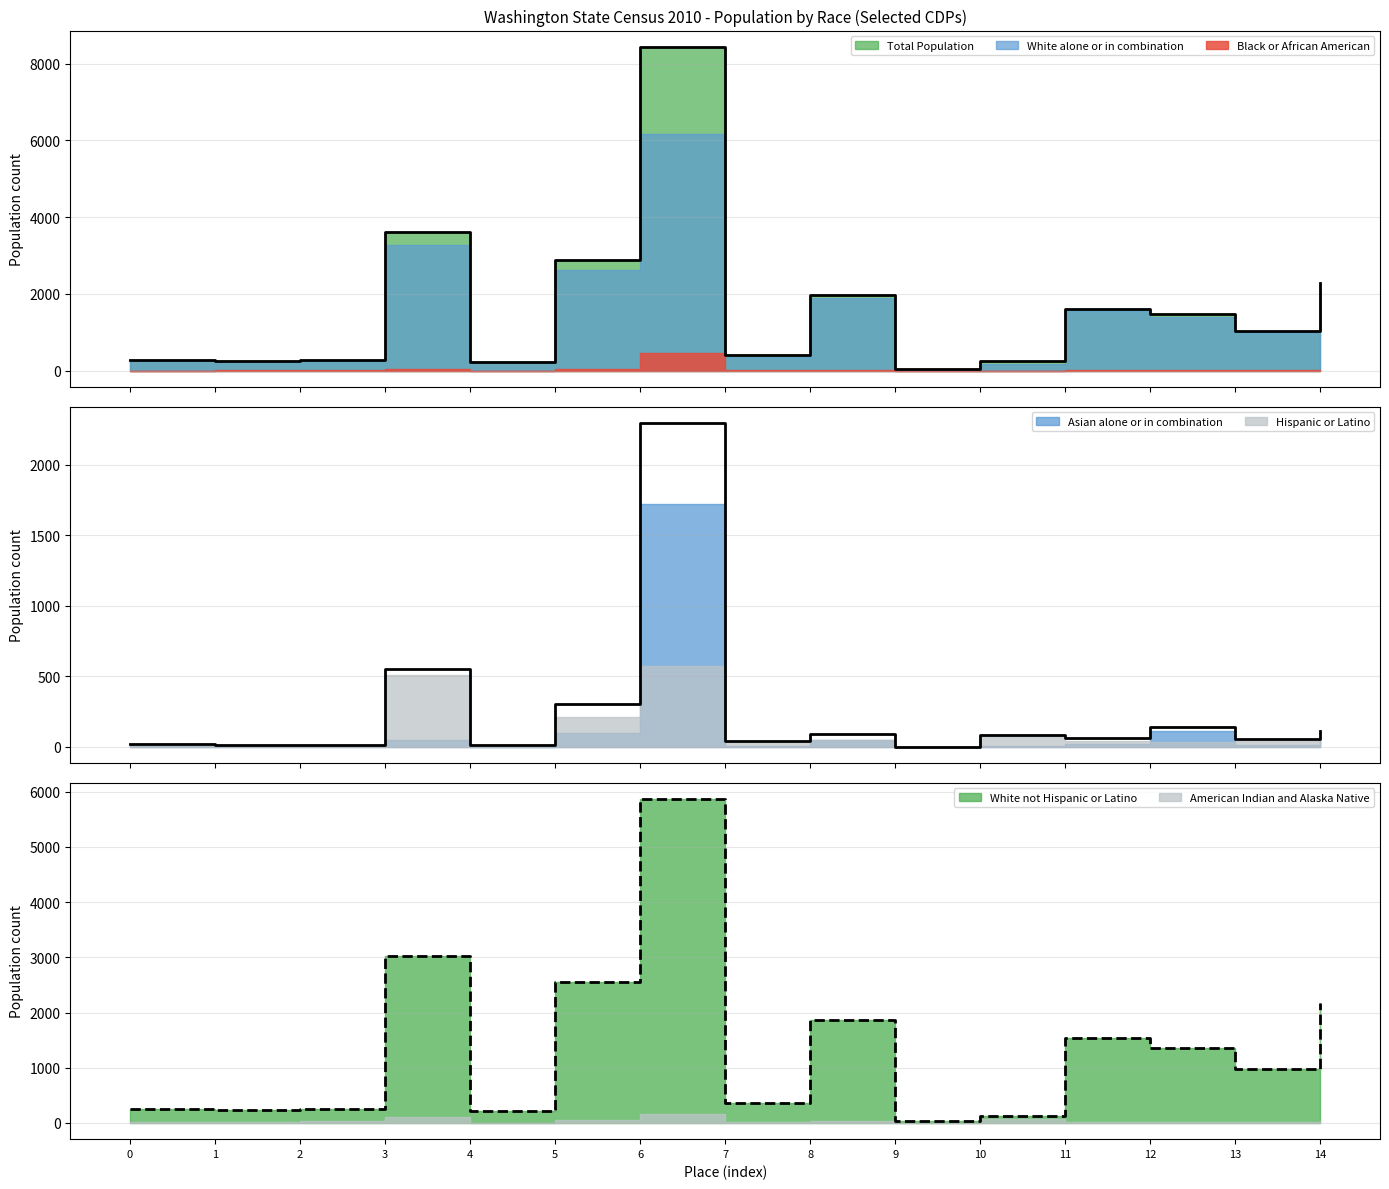

True or false: Black or African American has a value of 10 at 4.

True